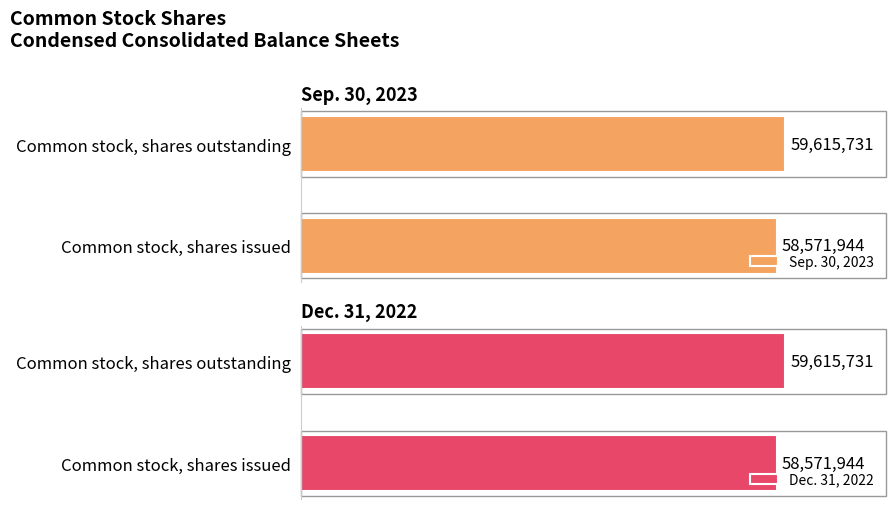

What is the sum of the Sep. 30, 2023 values at Common stock, shares outstanding and Common stock, shares issued?

118187675